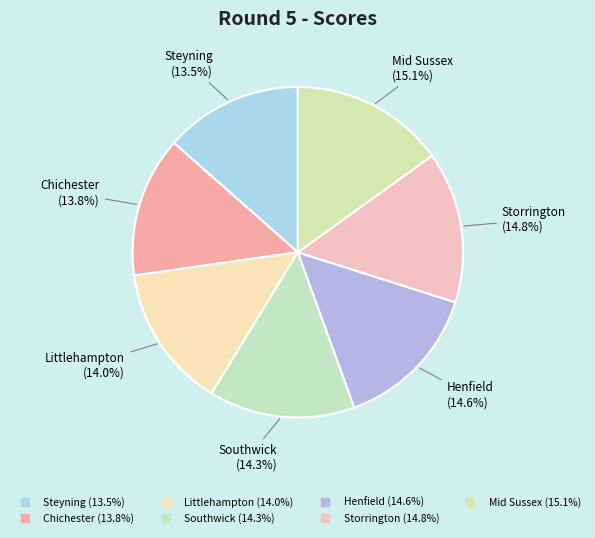

How many segments does this pie chart have?

7